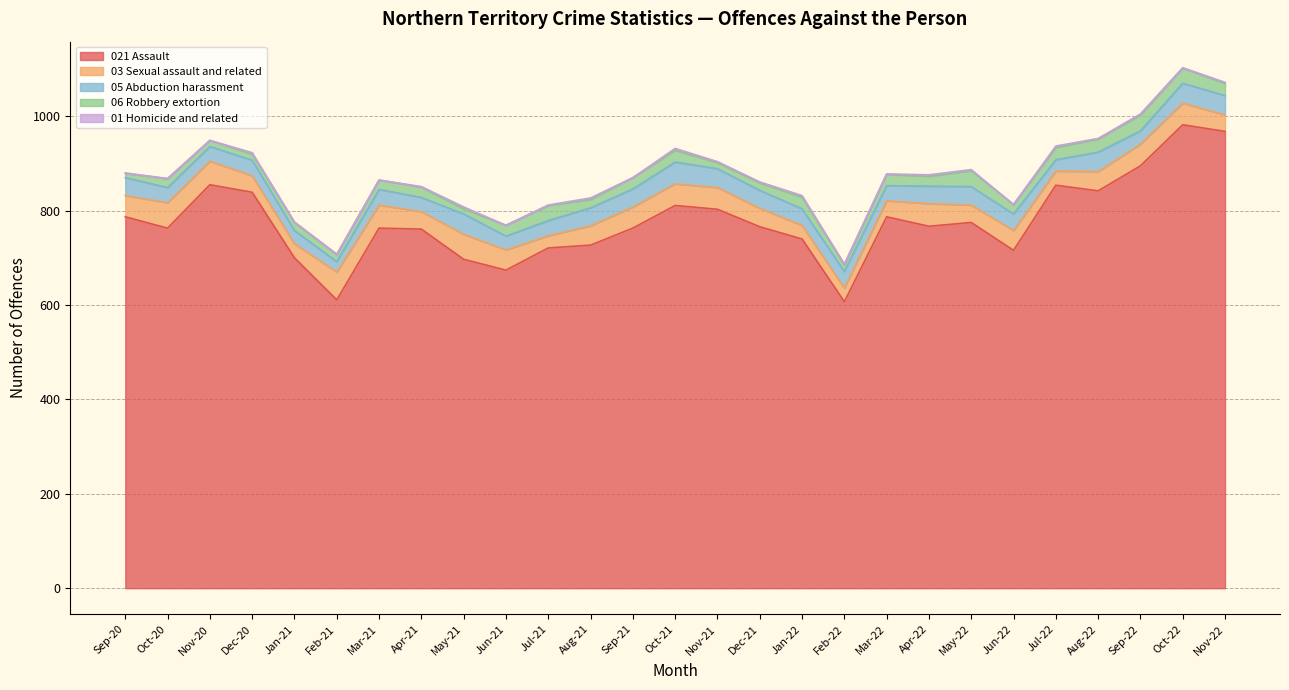

What is the average value of the 021 Assault series?

777